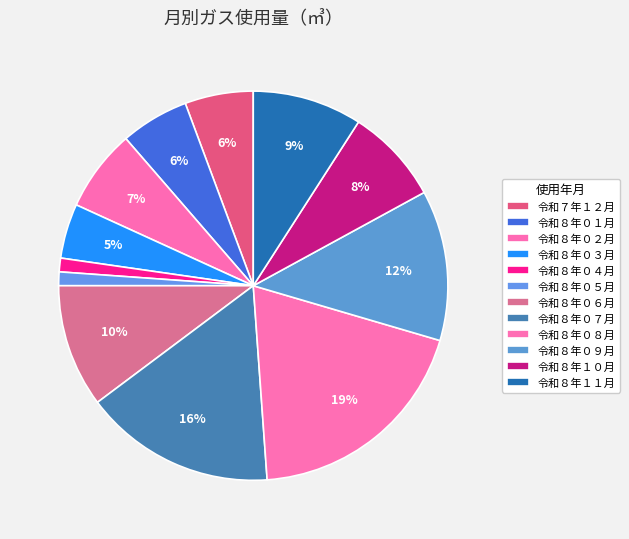

To the nearest percent, what is the combined percentage of 令和８年０３月 and 令和８年１１月?

14%